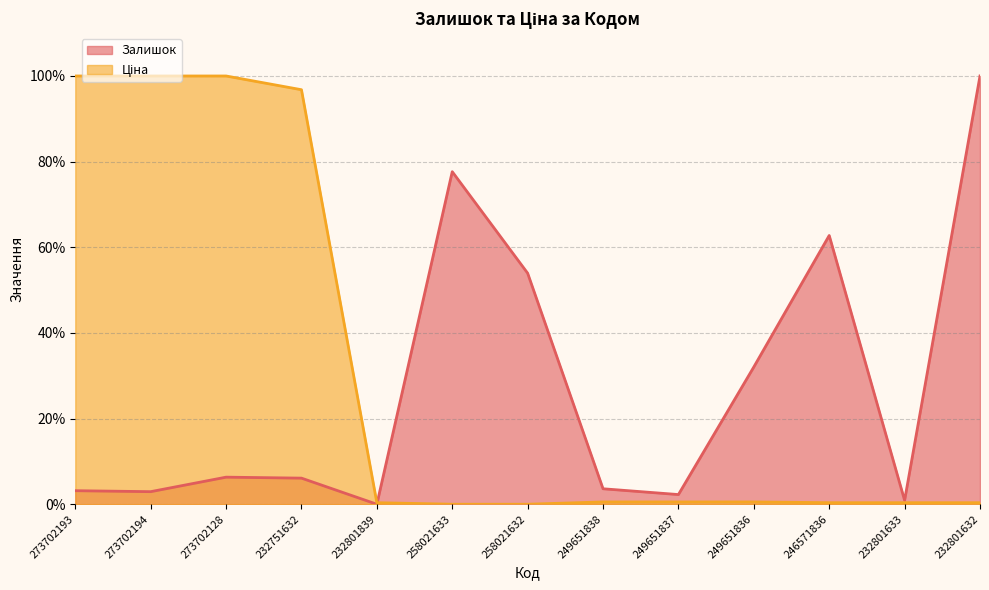

What is the difference between the maximum and minimum values in the Залишок series?

100.0